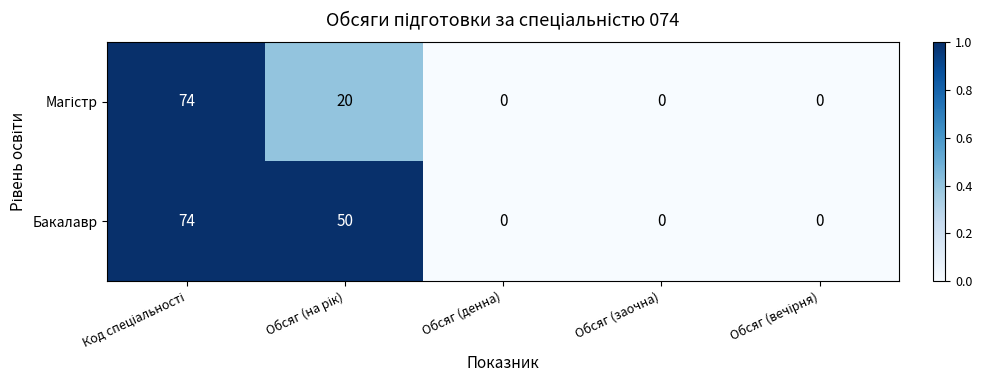

Which series has the largest total across all categories?

Бакалавр